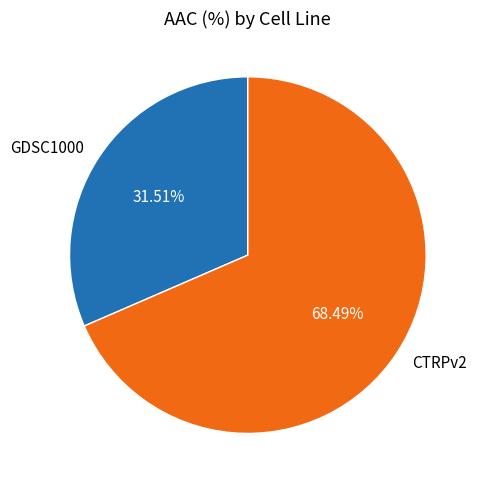

What percentage is the CTRPv2 slice, to the nearest percent?

68%